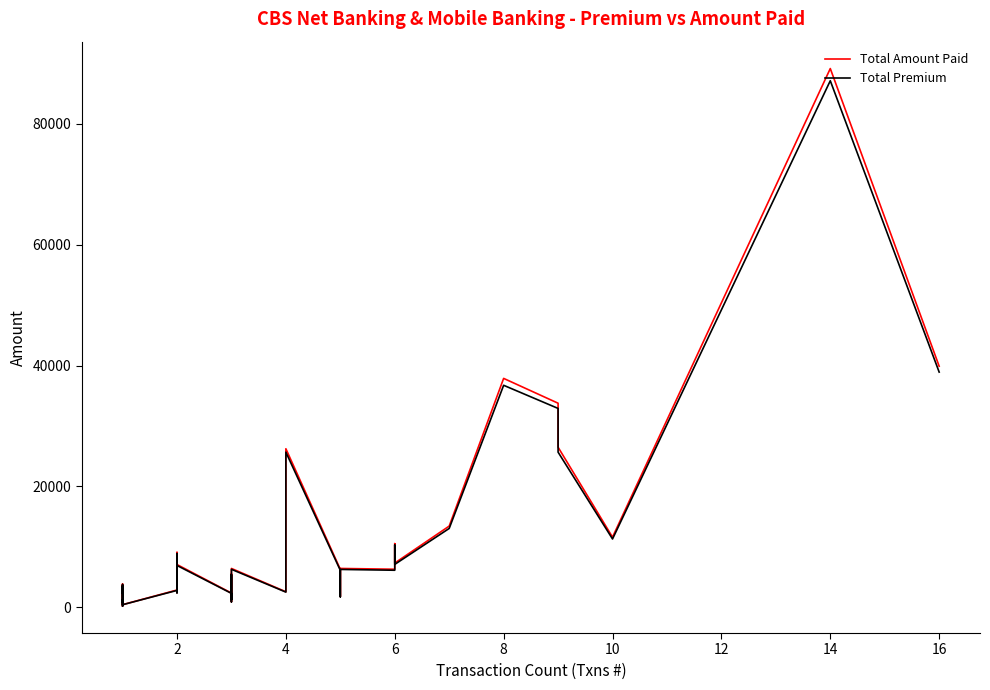

True or false: Total Premium and Total Amount Paid intersect in this chart.

False